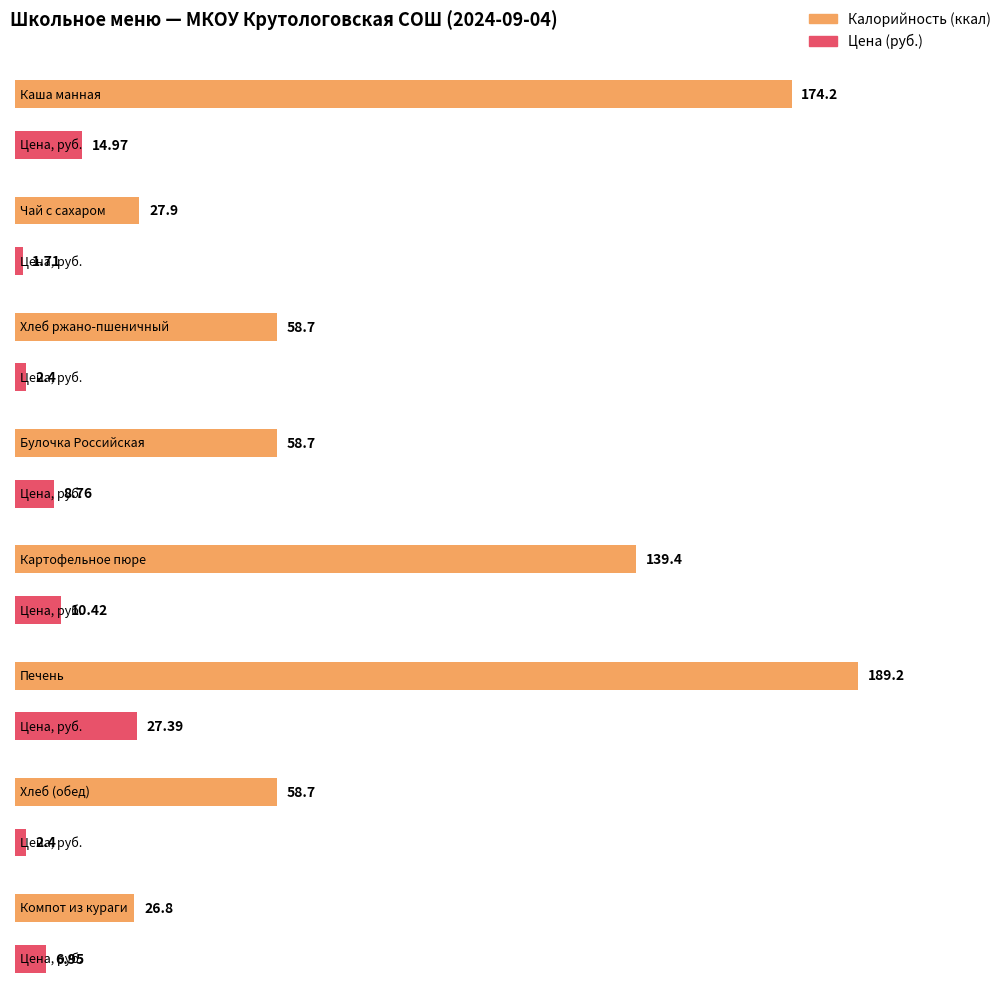

What position from the left is Чай с сахаром?

2